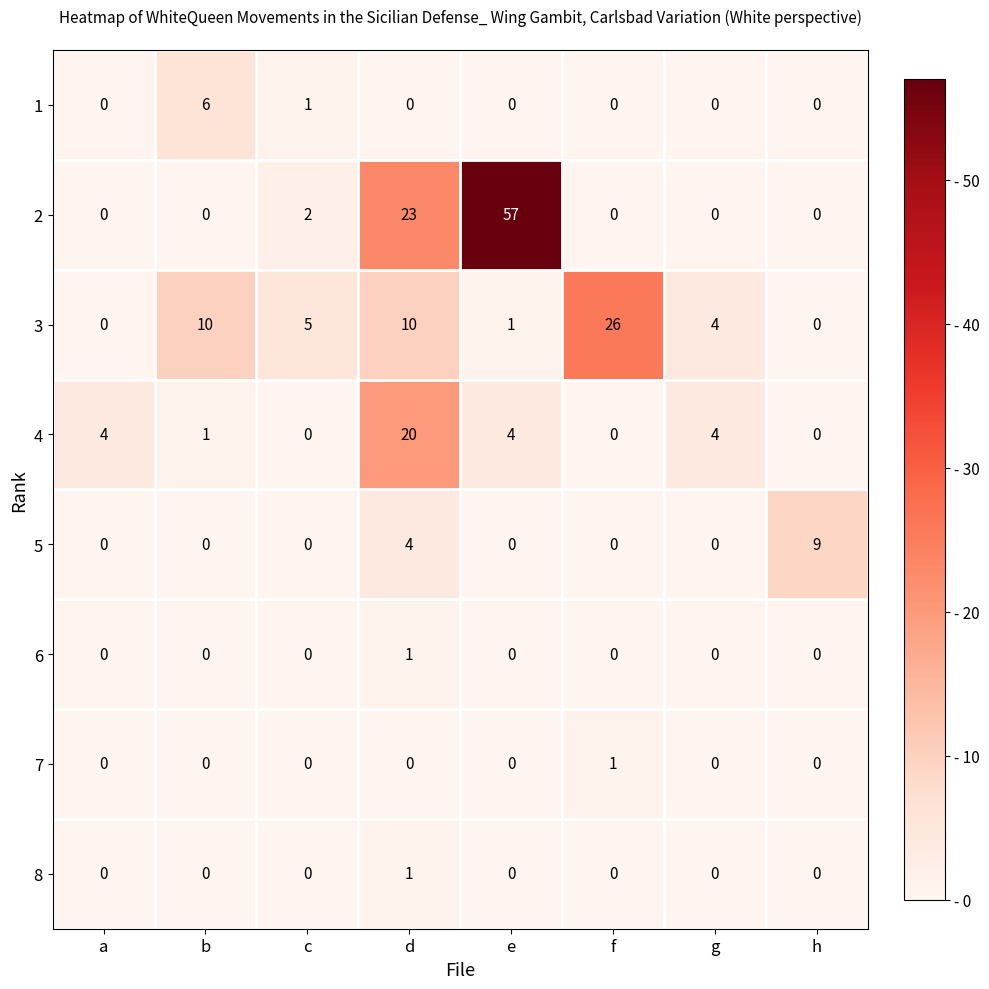

At which label does 8 reach its peak?

d